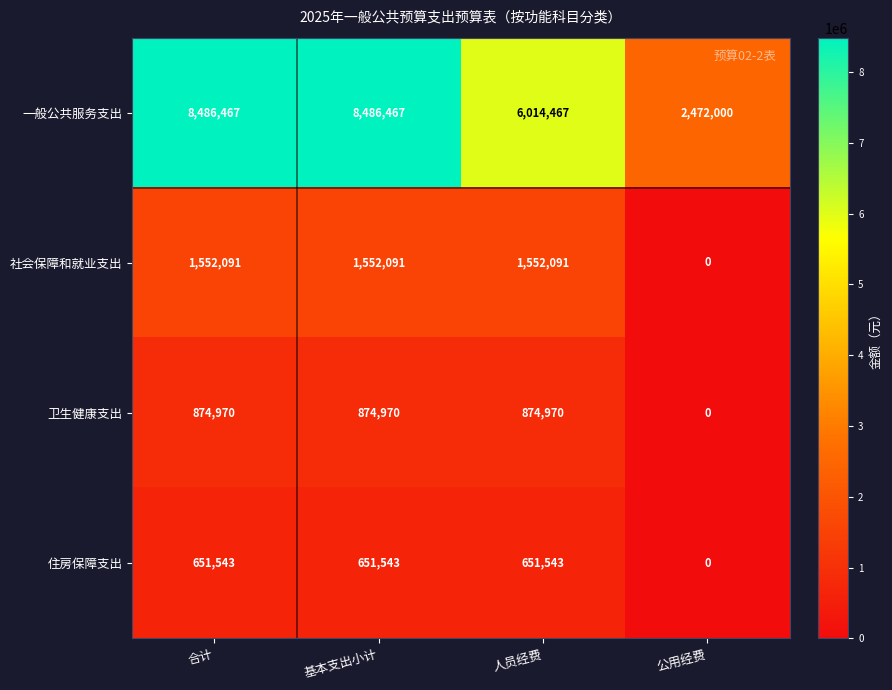

Read the 住房保障支出 value at 合计, to the nearest 50.

651550